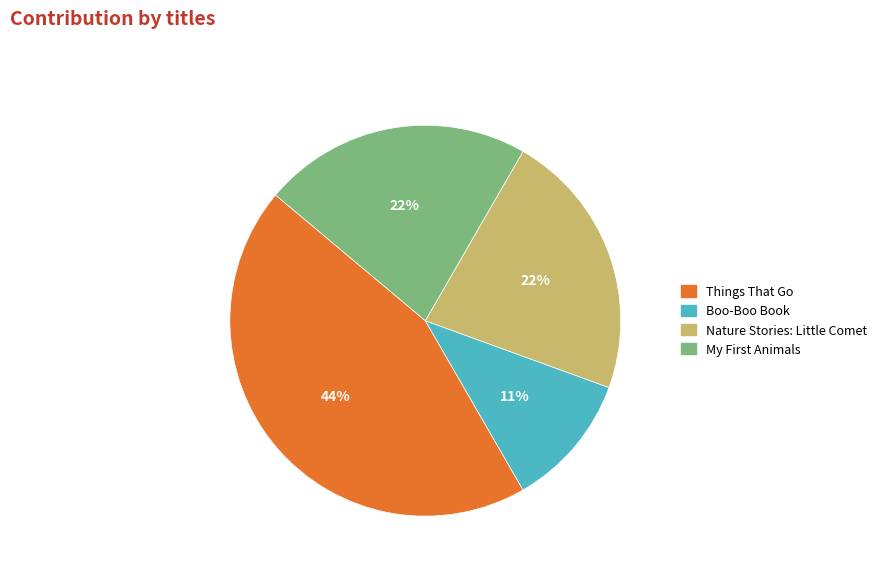

The Things That Go slice represents 44% of the pie. True or false?

True